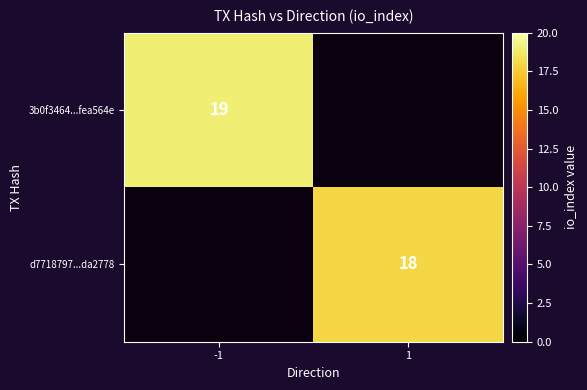

At how many categories does at least one series exceed 18?

1